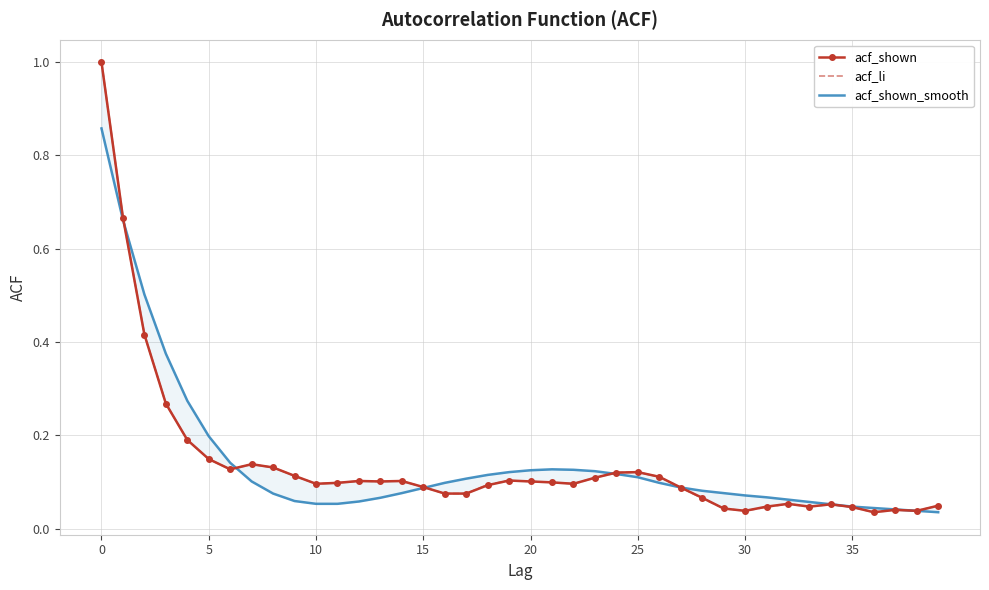

True or false: acf_li and acf_shown intersect in this chart.

False